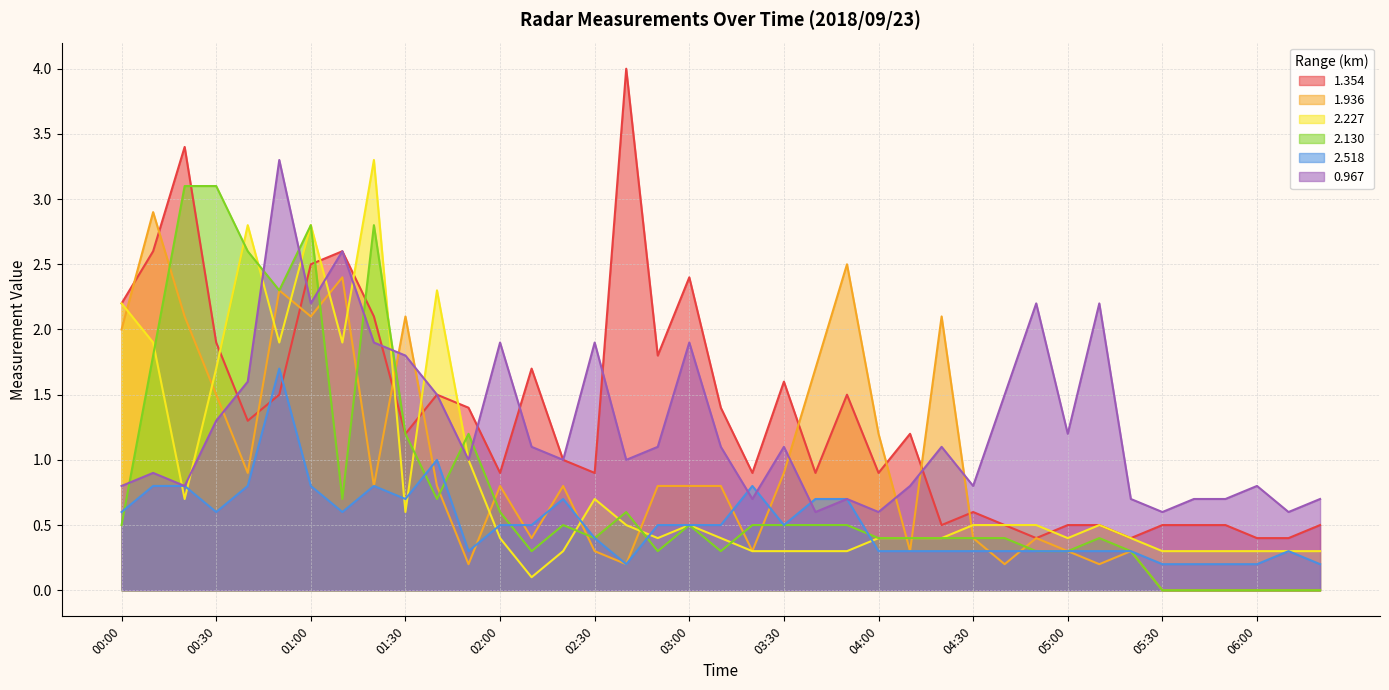

What value does the 2.518 series have at 04:00?

0.3